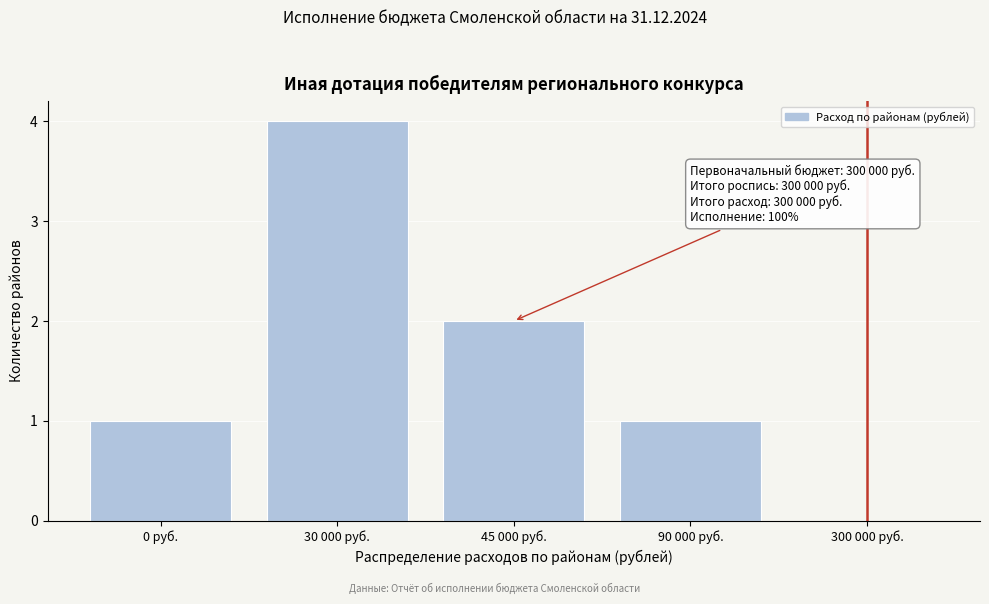

Reading left to right, list all the values displayed in this chart.

0 руб.=1	30 000 руб.=4	45 000 руб.=2	90 000 руб.=1	300 000 руб.=0